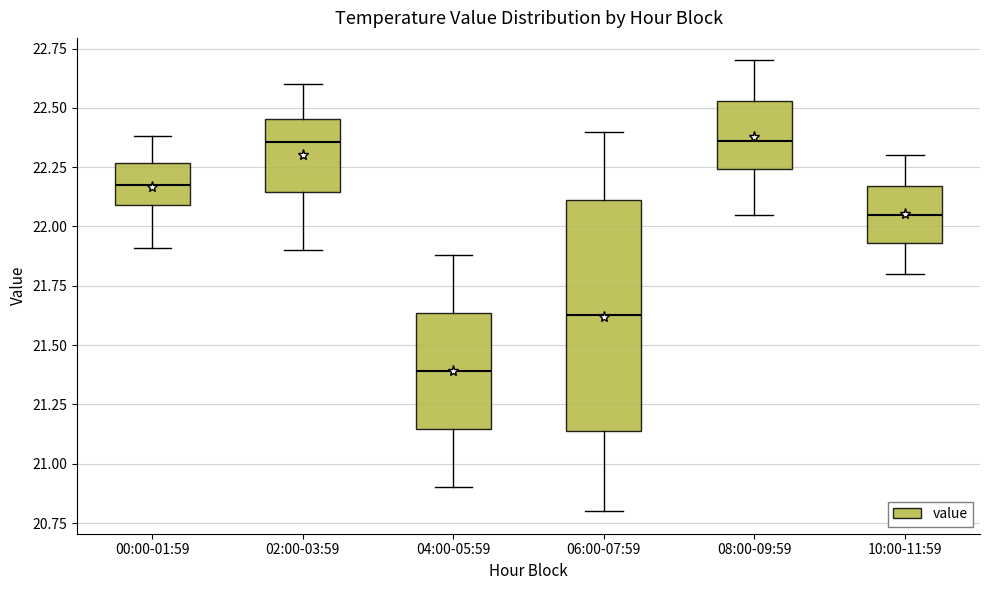

Reading left to right, transcribe this box plot: for each box, give where its median line is, the range the box spans, and where its two whiskers end, as read against the y-axis. The values are not printed on the chart, so give them approximately, as read against the axis.

00:00-01:59: median 22.20, box 22.10 to 22.25, whiskers 21.90 to 22.40
02:00-03:59: median 22.35, box 22.15 to 22.45, whiskers 21.90 to 22.60
04:00-05:59: median 21.40, box 21.15 to 21.65, whiskers 20.90 to 21.90
06:00-07:59: median 21.65, box 21.15 to 22.10, whiskers 20.80 to 22.40
08:00-09:59: median 22.35, box 22.25 to 22.55, whiskers 22.05 to 22.70
10:00-11:59: median 22.05, box 21.95 to 22.15, whiskers 21.80 to 22.30